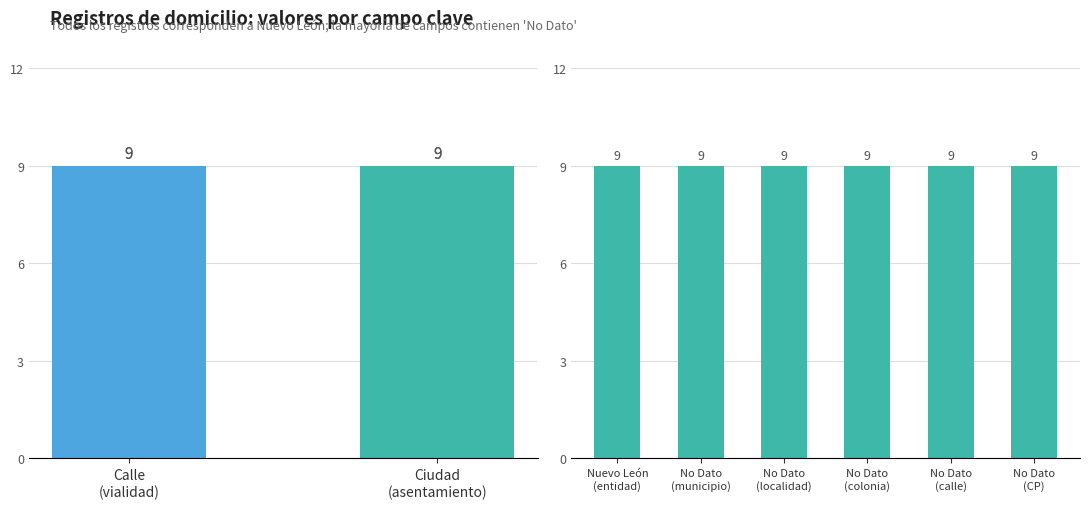

Which label corresponds to the smallest value in the chart?

Nuevo León